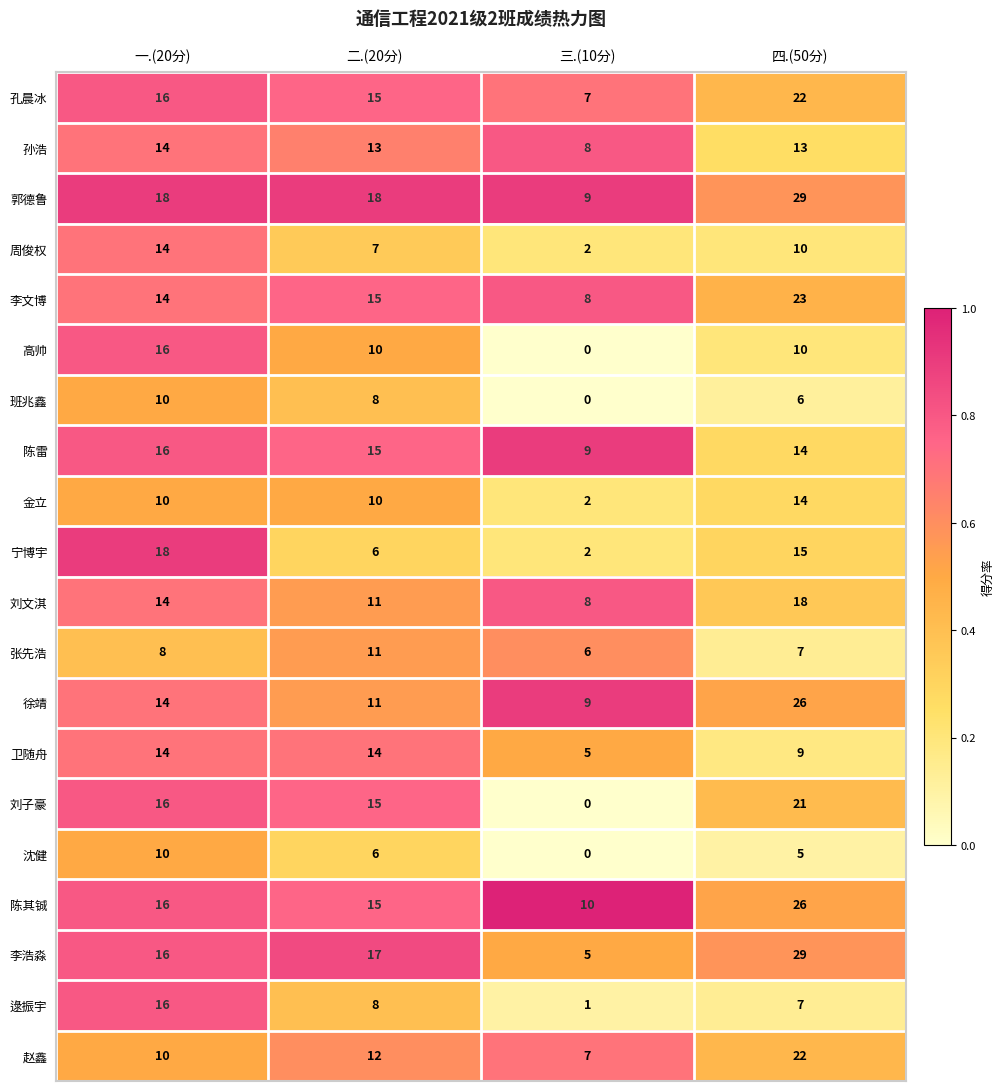

The value of 金立 at 四.(50分) is 14. True or false?

True